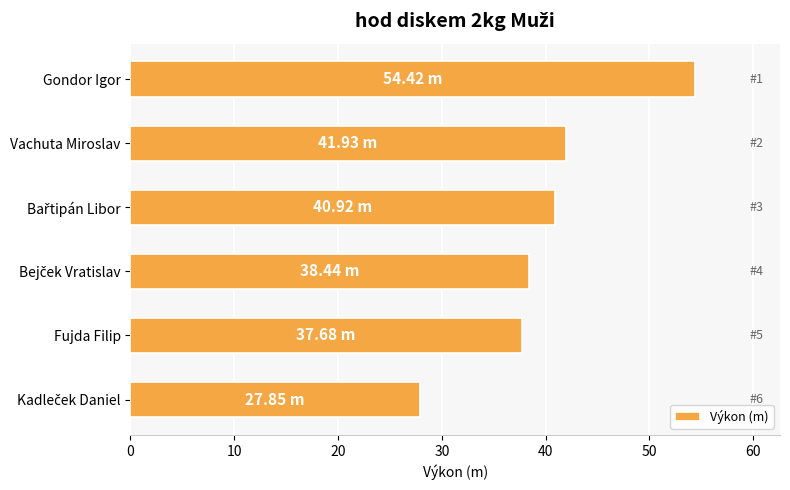

What is the sum of all values?

241.2